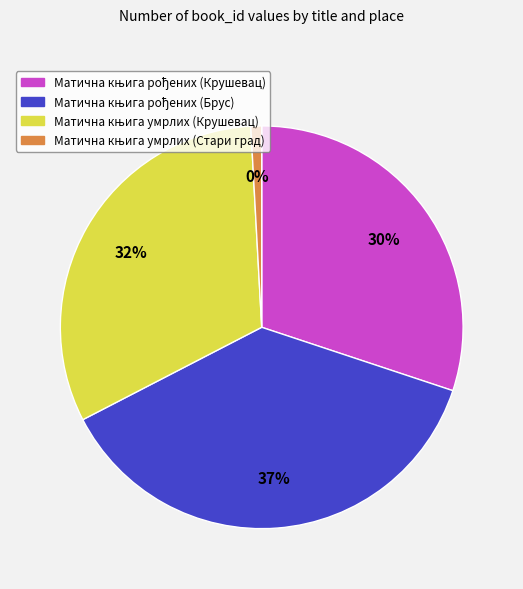

What percentage is NOT represented by Матична књига умрлих (Крушевац)?

68.3%